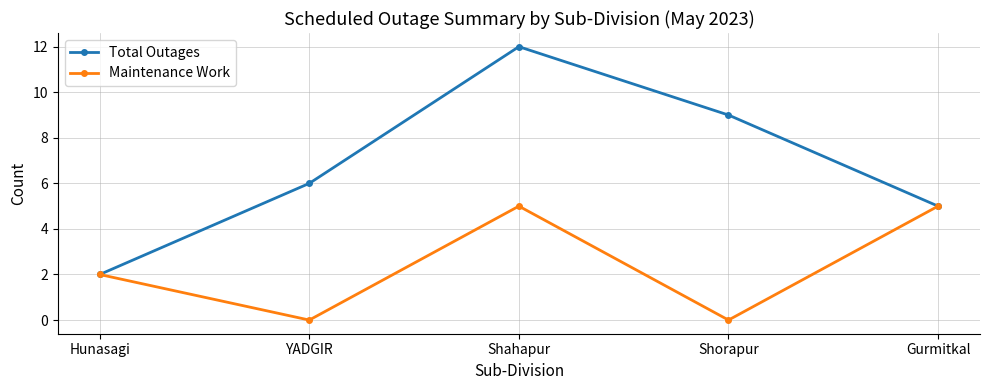

At which label does Total Outages reach its minimum?

Hunasagi